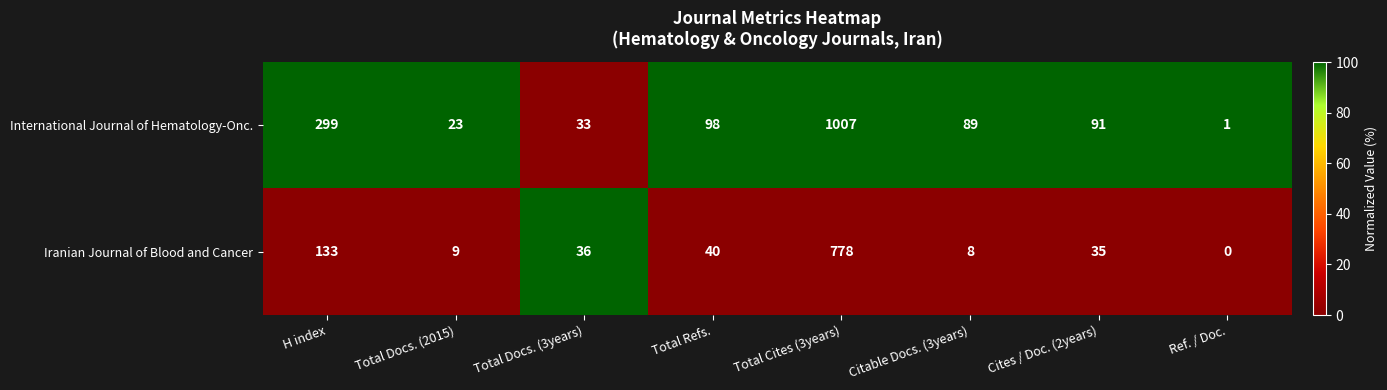

The Iranian Journal of Blood and Cancer series shows 9 at Total Docs. (2015). True or false?

True